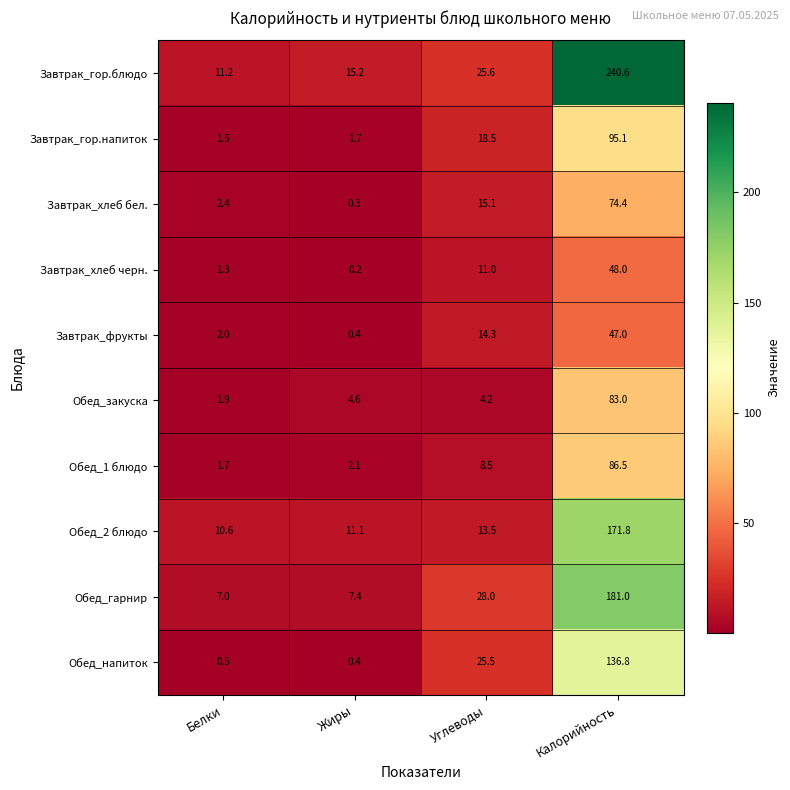

What is the spread (max minus min) of values at Углеводы?

23.8